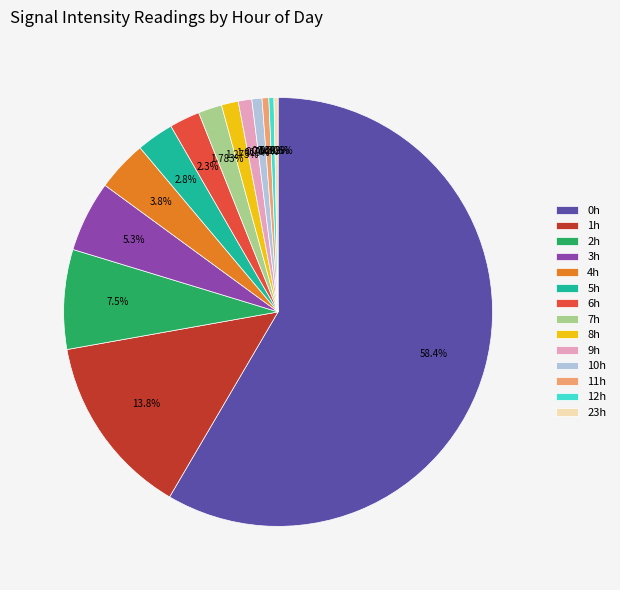

What is the ratio of the value at 8h to the value at 4h?

0.3